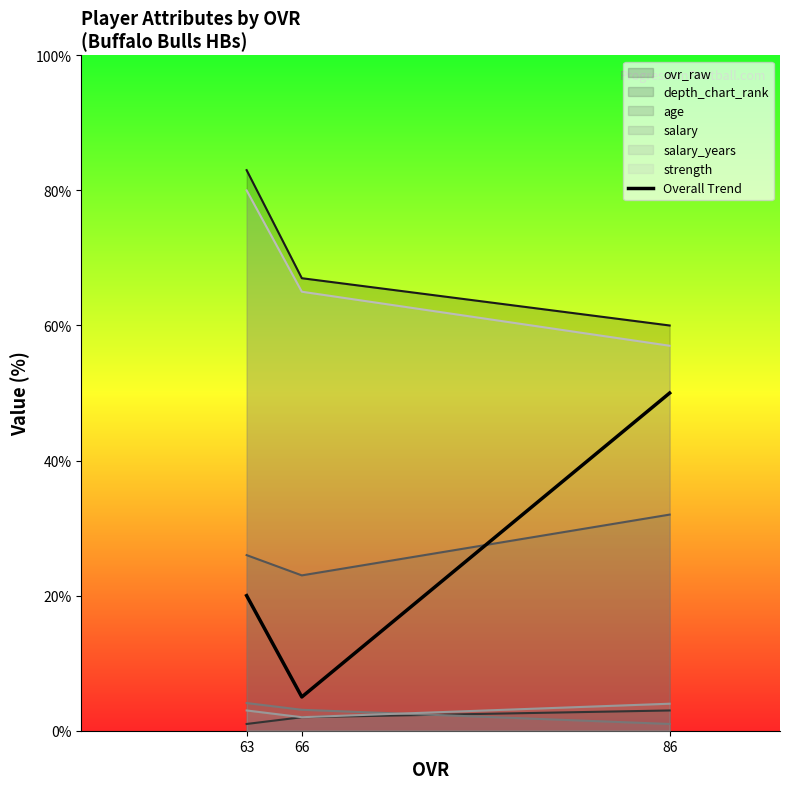

At which category does the chart reach its minimum across all series?

66